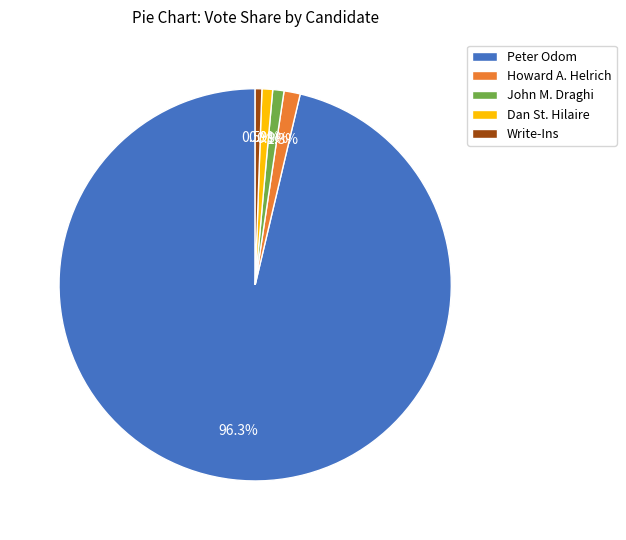

What percentage is the Peter Odom slice, to the nearest percent?

96%